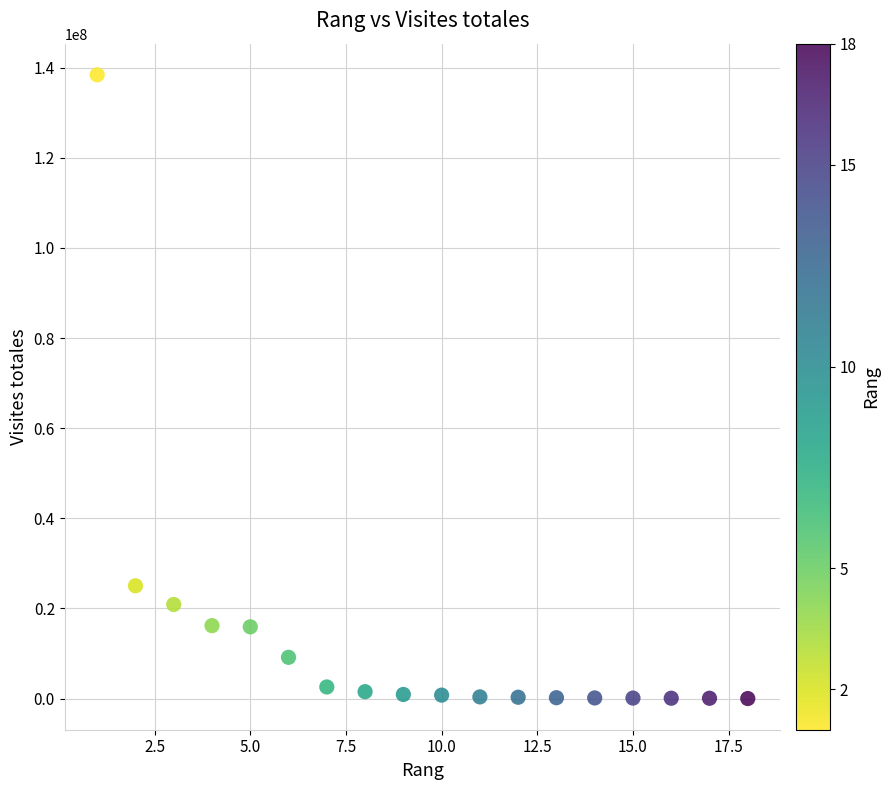

What Y value in the scatter plot is closest to 69217314?

25037490